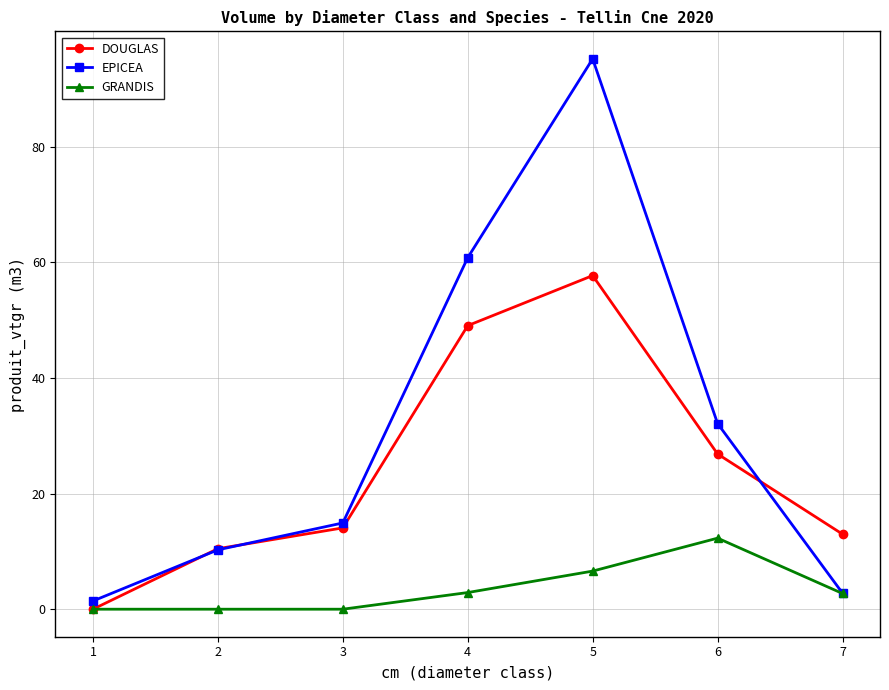

Does the chart have visible grid lines?

Yes